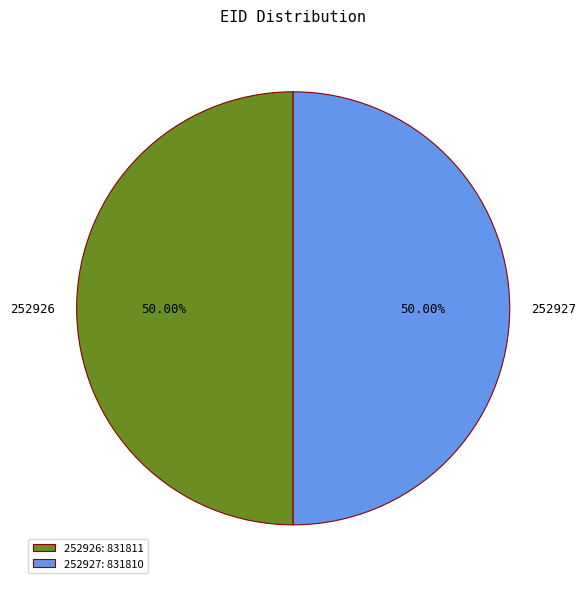

What percentage is the 252926 slice, to the nearest percent?

50%